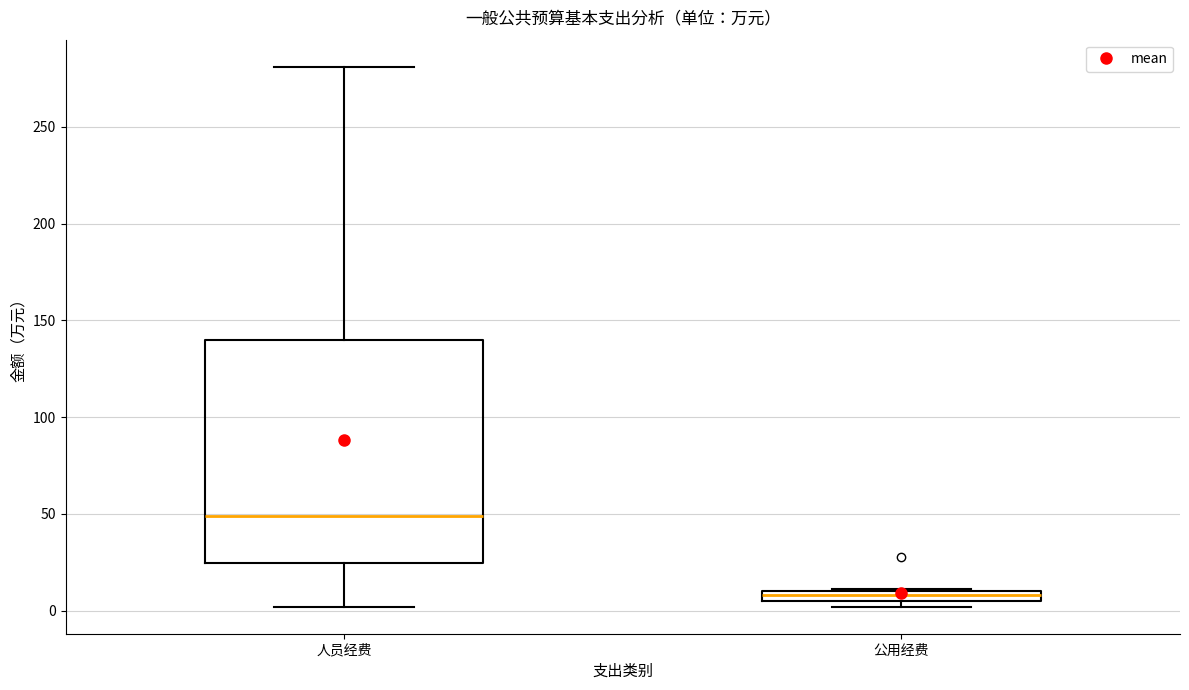

Where is the upper edge of the box for 公用经费 on the y-axis? The values are not printed on the chart, so give them approximately, as read against the axis.

10